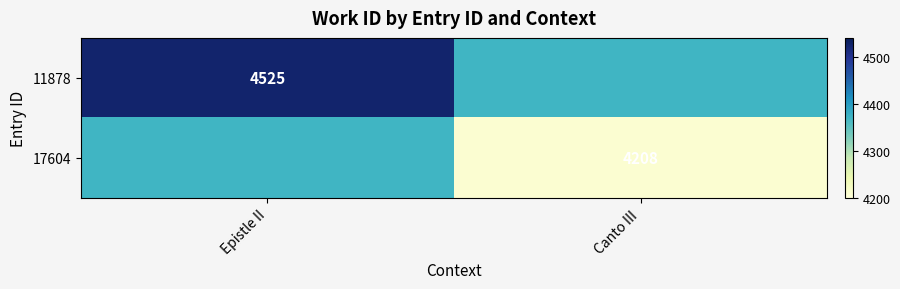

At which category is the sum across all series the highest?

Epistle II